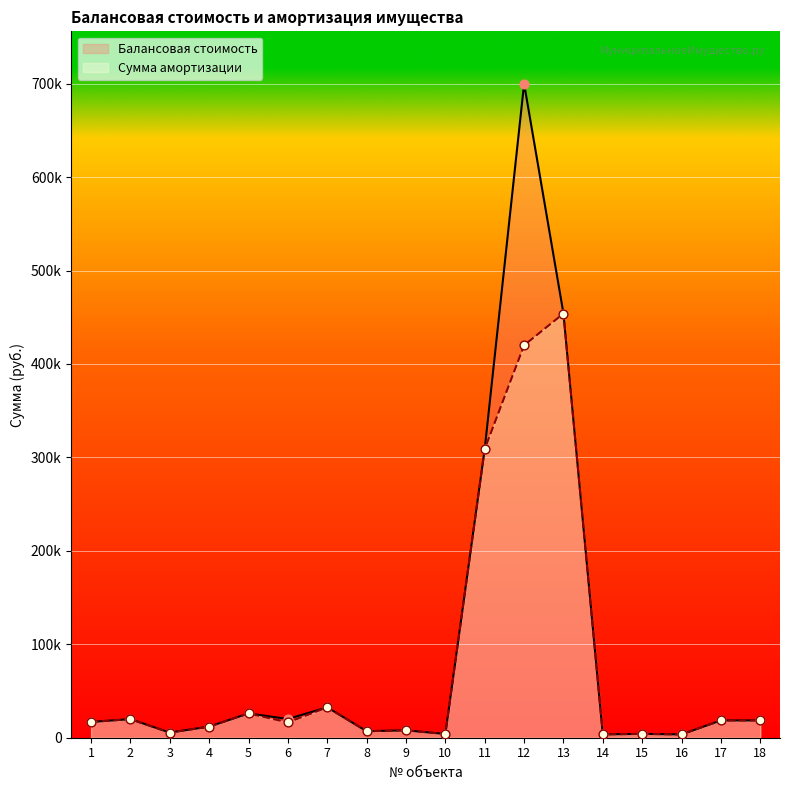

Which series contains the lowest Y value?

Балансовая стоимость